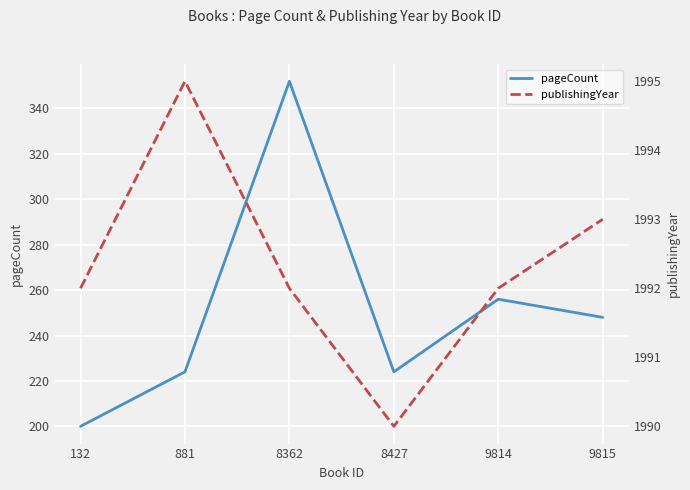

How many publishingYear values are between 1992 and 1993?

4